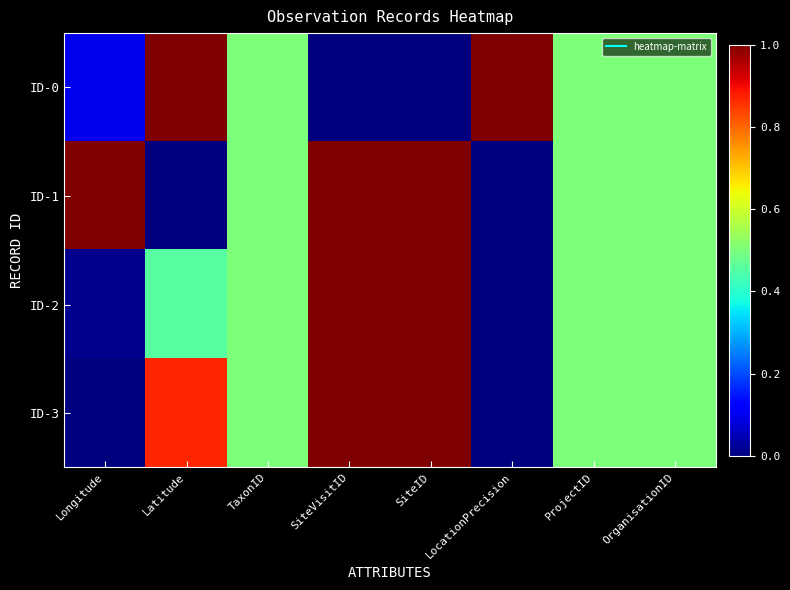

Reading right to left, list all the values displayed in this chart.

ID-0: OrganisationID=0.5	ProjectID=0.5	LocationPrecision=1.0	SiteID=0.0	SiteVisitID=0.0	TaxonID=0.5	Latitude=1.0	Longitude=0.1
ID-1: OrganisationID=0.5	ProjectID=0.5	LocationPrecision=0.0	SiteID=1.0	SiteVisitID=1.0	TaxonID=0.5	Latitude=0.0	Longitude=1.0
ID-2: OrganisationID=0.5	ProjectID=0.5	LocationPrecision=0.0	SiteID=1.0	SiteVisitID=1.0	TaxonID=0.5	Latitude=0.5	Longitude=0.0
ID-3: OrganisationID=0.5	ProjectID=0.5	LocationPrecision=0.0	SiteID=1.0	SiteVisitID=1.0	TaxonID=0.5	Latitude=0.9	Longitude=0.0